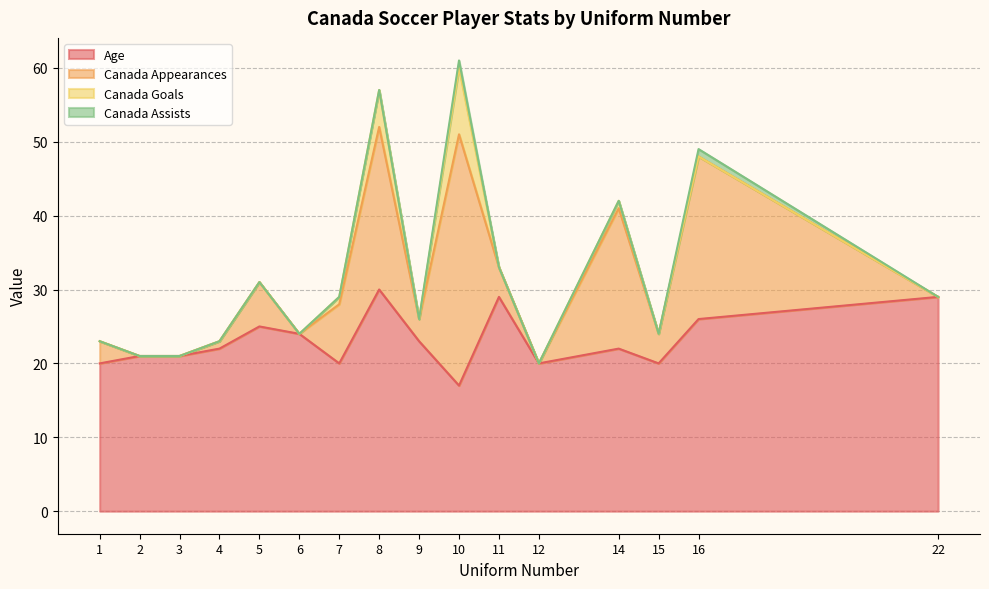

Between 8 and 10, which series saw the biggest shift?

Age